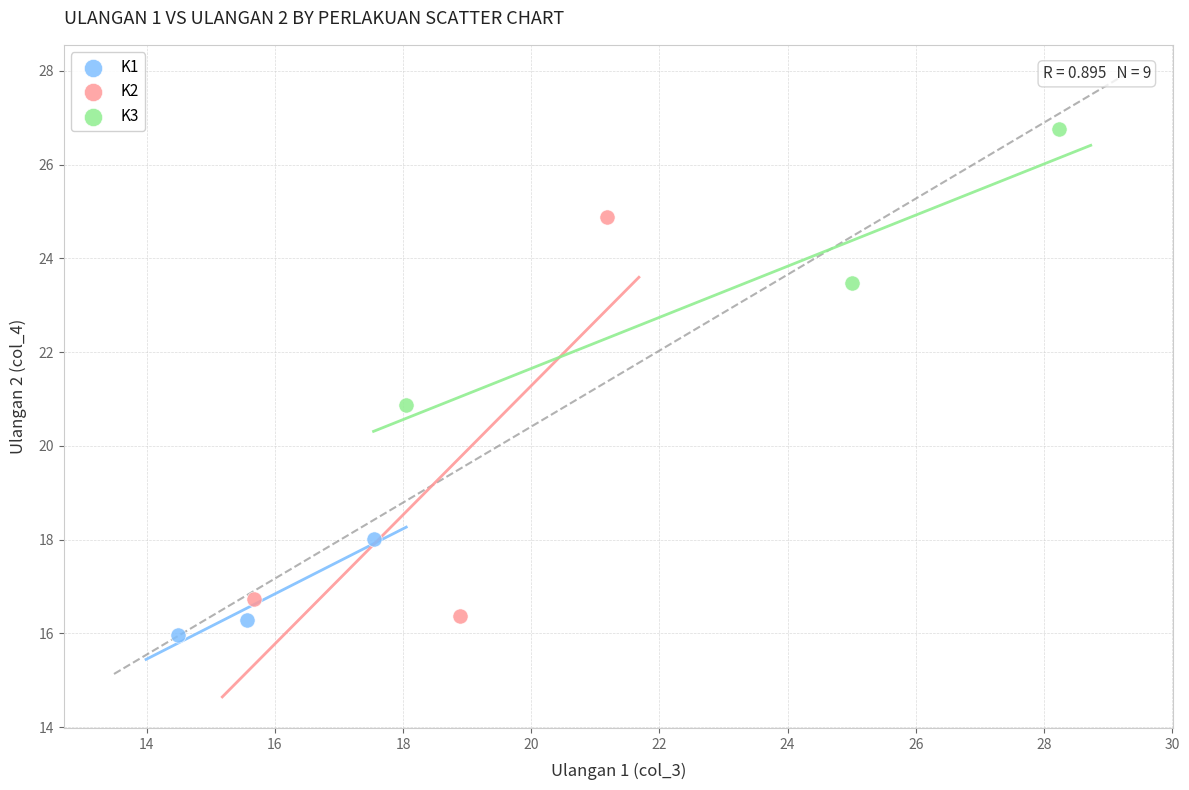

Which series contains the lowest Y value?

K1